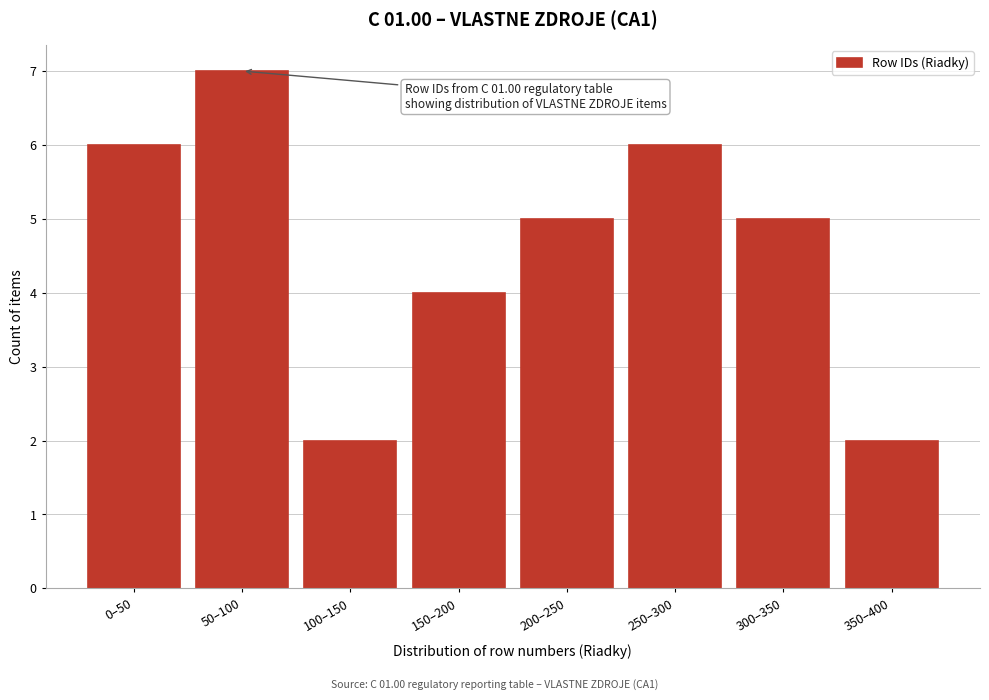

Reading left to right, transcribe all the data shown in this chart.

0–50=6	50–100=7	100–150=2	150–200=4	200–250=5	250–300=6	300–350=5	350–400=2